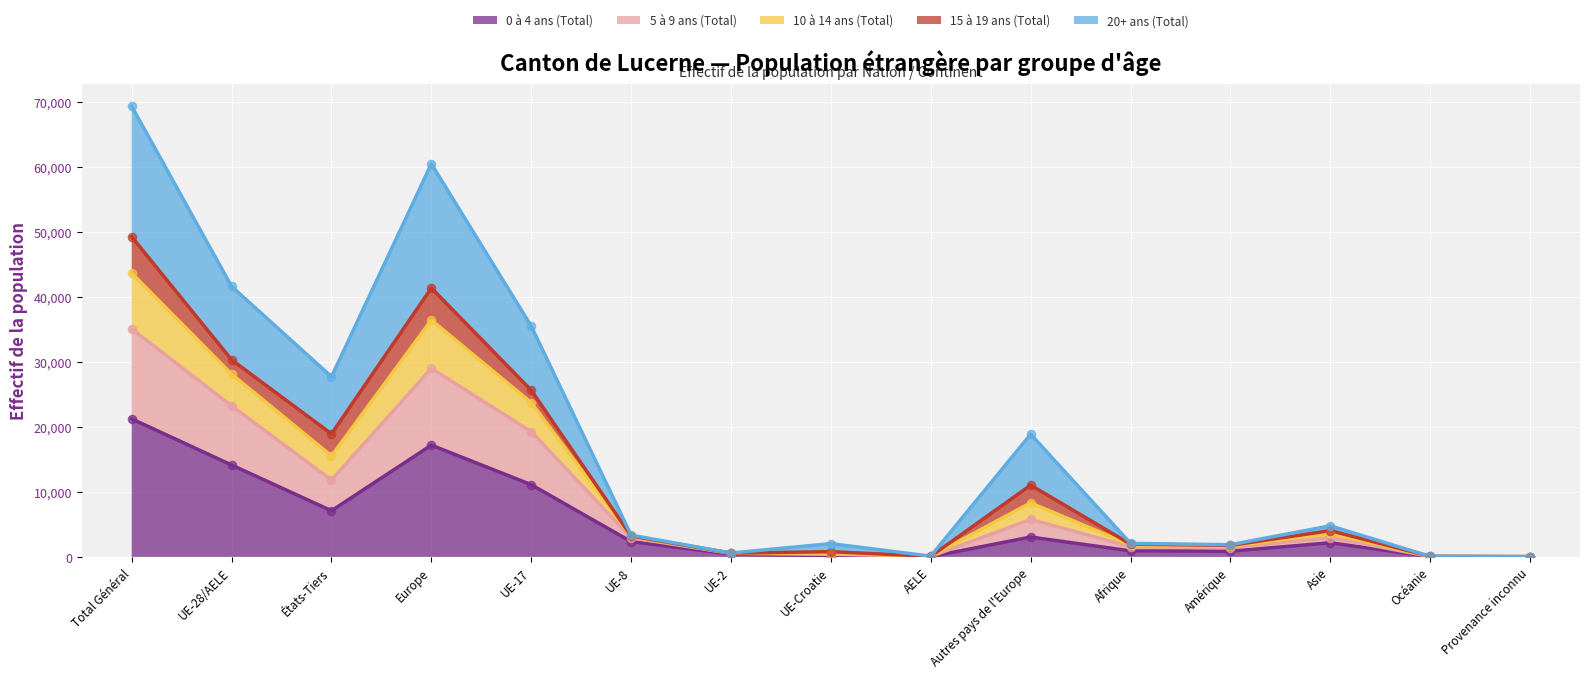

Is the value of 20+ ans (Total) at Autres pays de l'Europe greater than the value of 5 à 9 ans (Total) at UE-28/AELE?

No